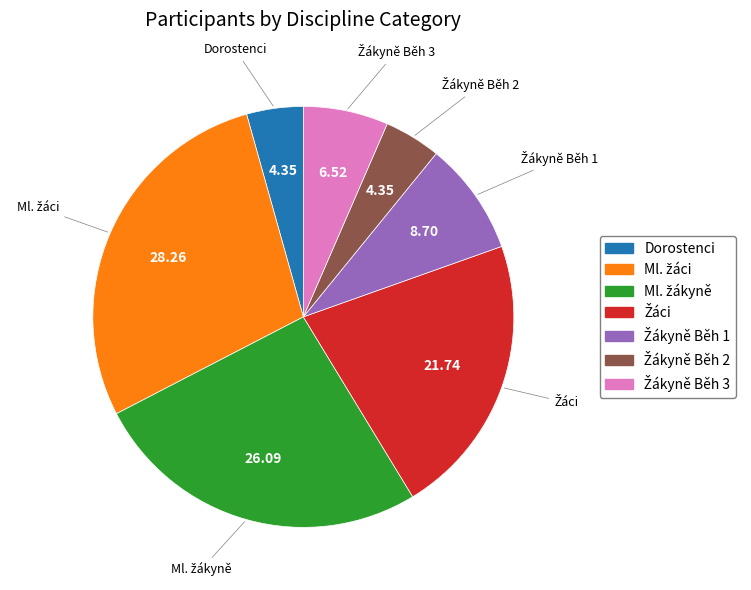

Does any single category account for the majority?

No